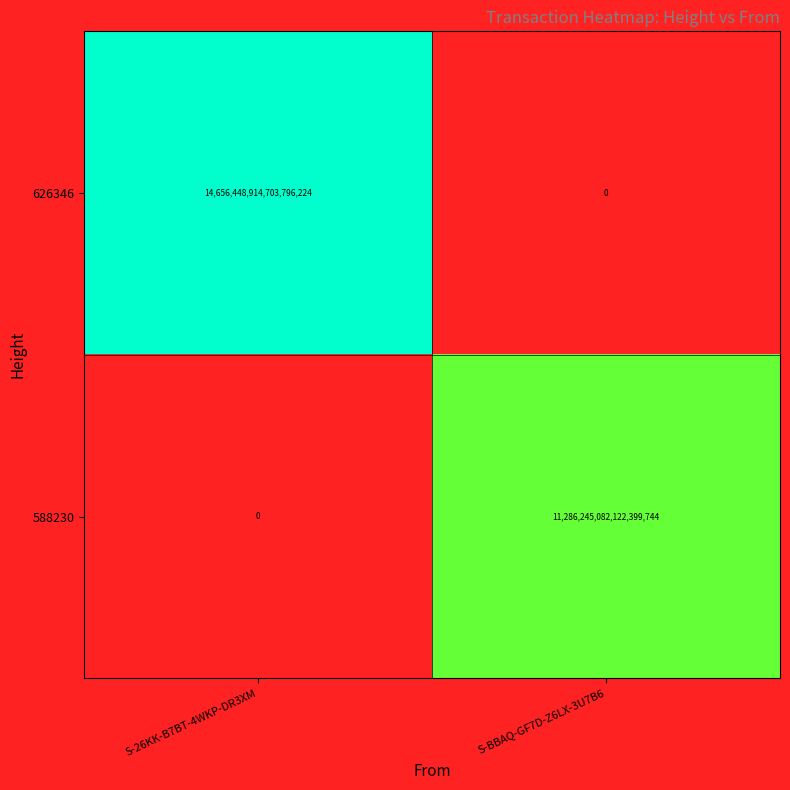

Rank the series by their average value, from highest to lowest.

626346, 588230